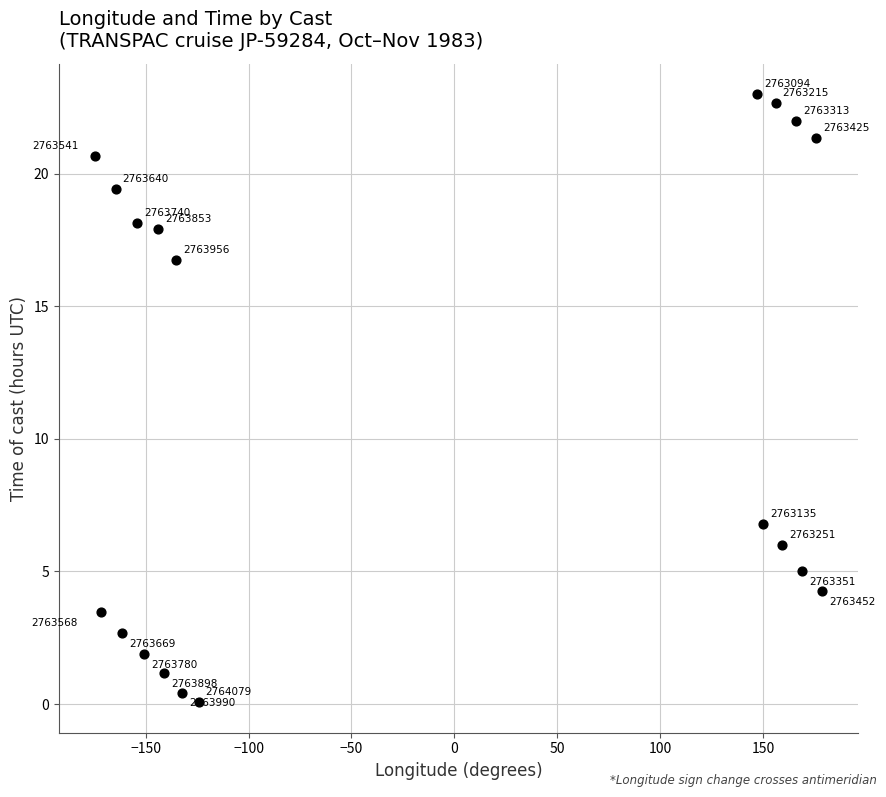

What Y value in the scatter plot is closest to 11?

6.8